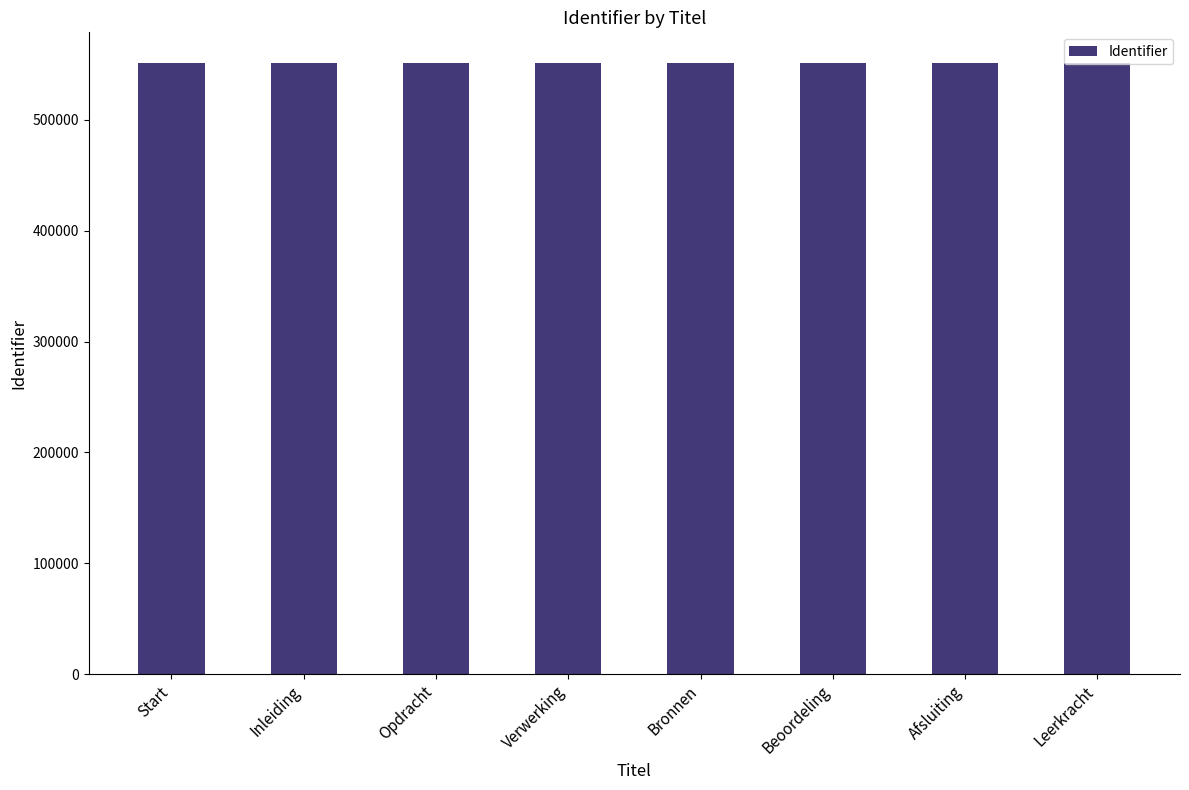

The value at Leerkracht is 266616. True or false?

False